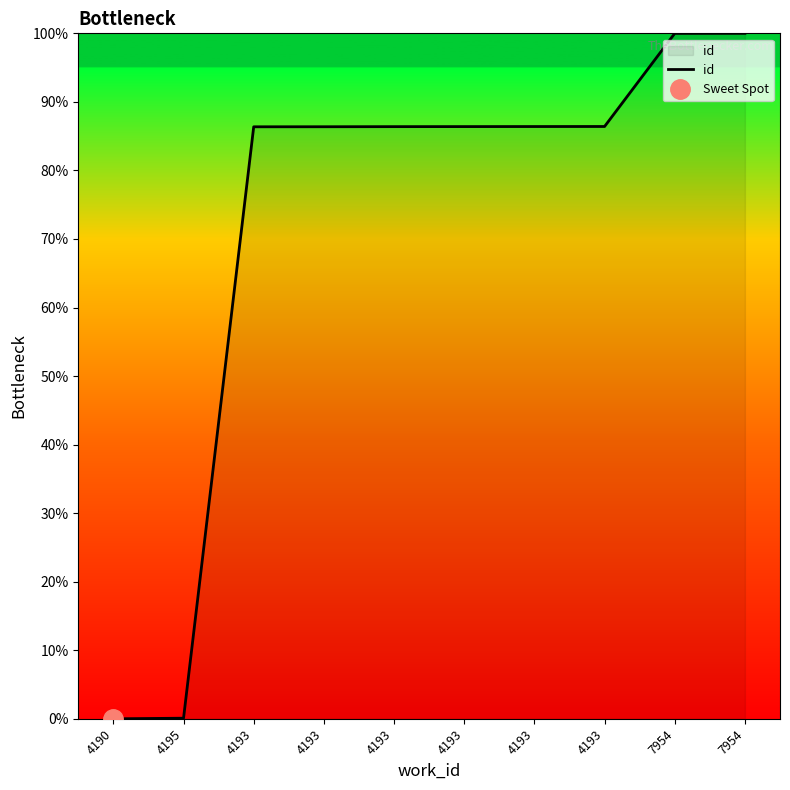

How many categories are shown in the chart?

10